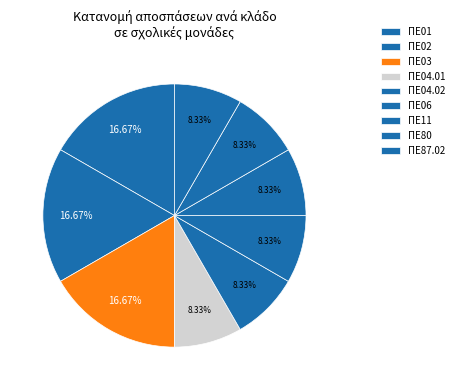

The ΠΕ02 slice represents 25% of the pie. True or false?

False